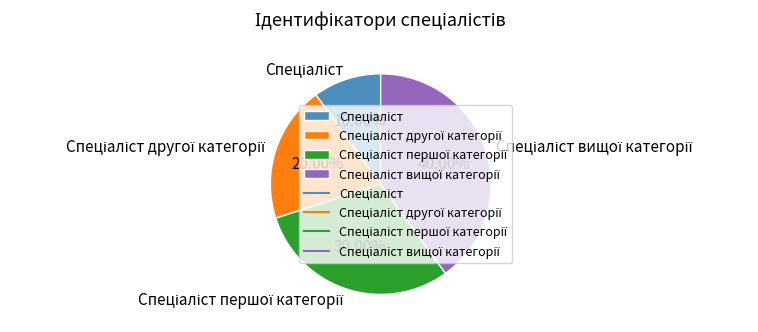

Is there any slice that represents more than half of the pie?

No